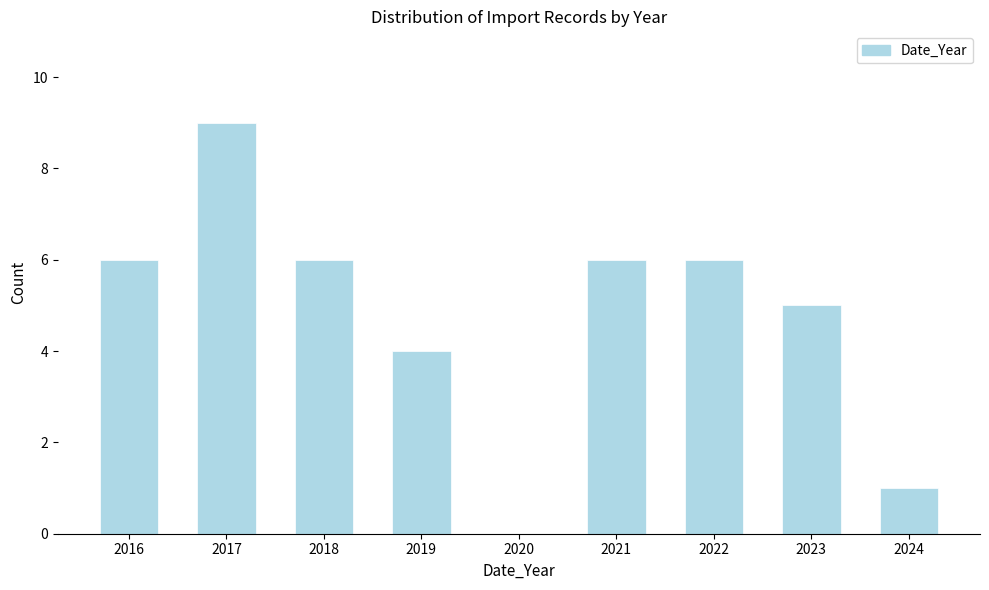

Reading right to left, transcribe all the data shown in this chart.

2024=1	2023=5	2022=6	2021=6	2020=0	2019=4	2018=6	2017=9	2016=6